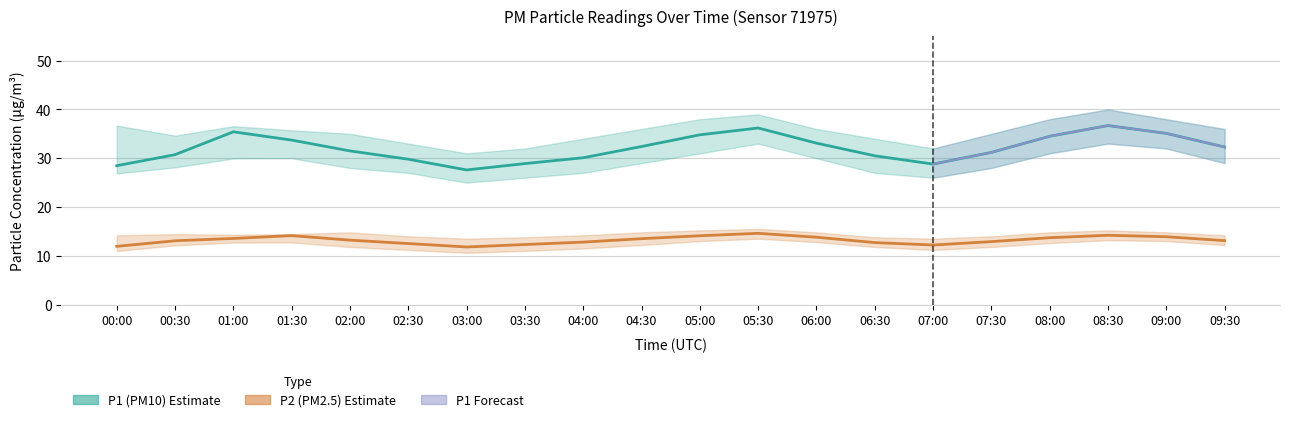

Rank the series by their maximum value, from highest to lowest.

P1_upper, P1, P1_lower, P2_upper, P2, P2_lower